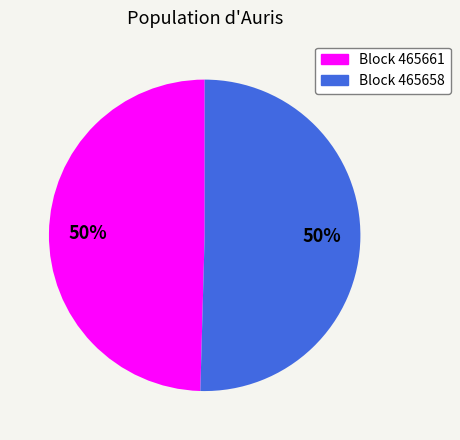

To the nearest percent, what is the combined percentage of Block 465661 and Block 465658?

100%